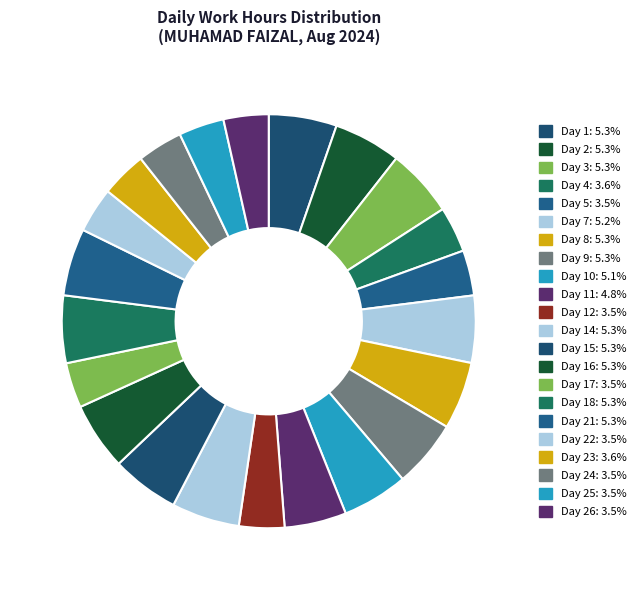

How many segments does this pie chart have?

22